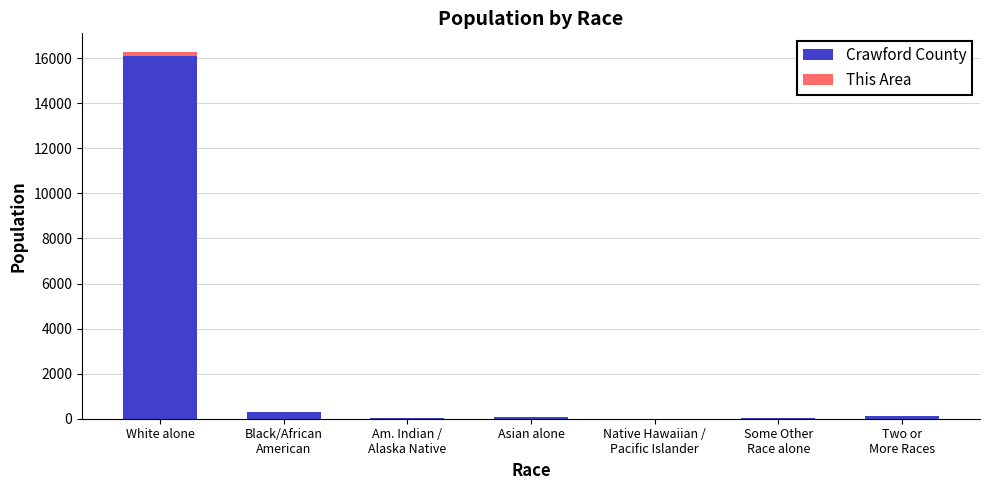

How many categories are shown in the chart?

7